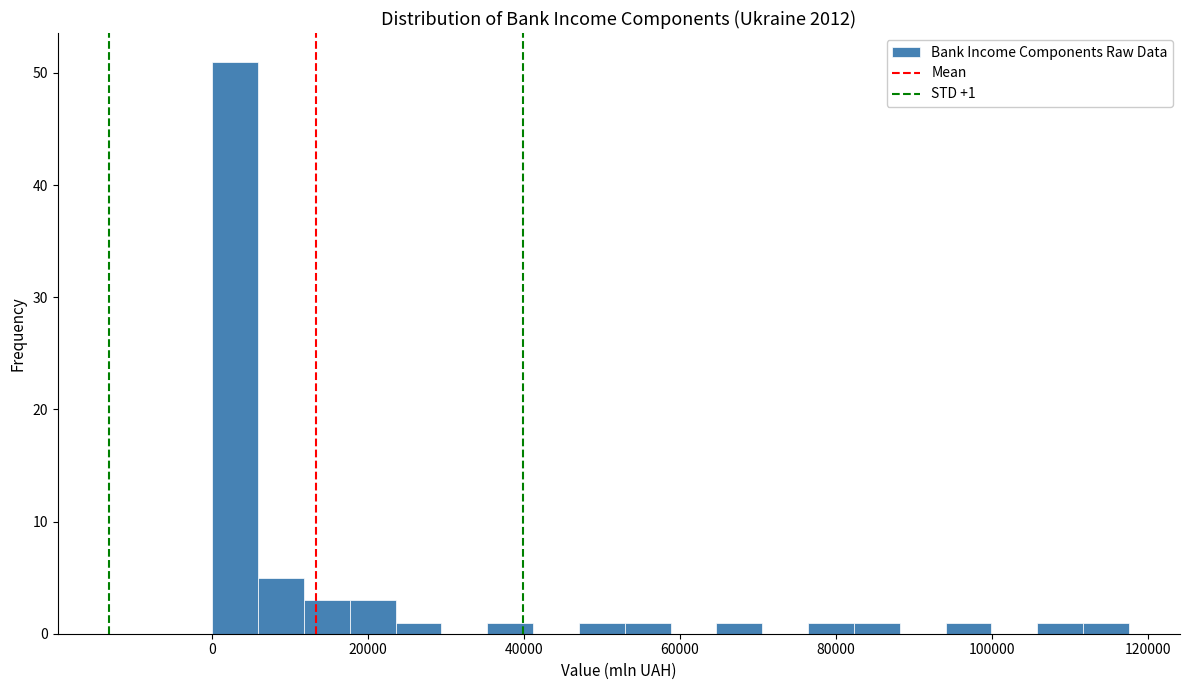

Around what value on the x-axis is the tallest bar? Give the approximate position of its centre, as read against the axis.

2000